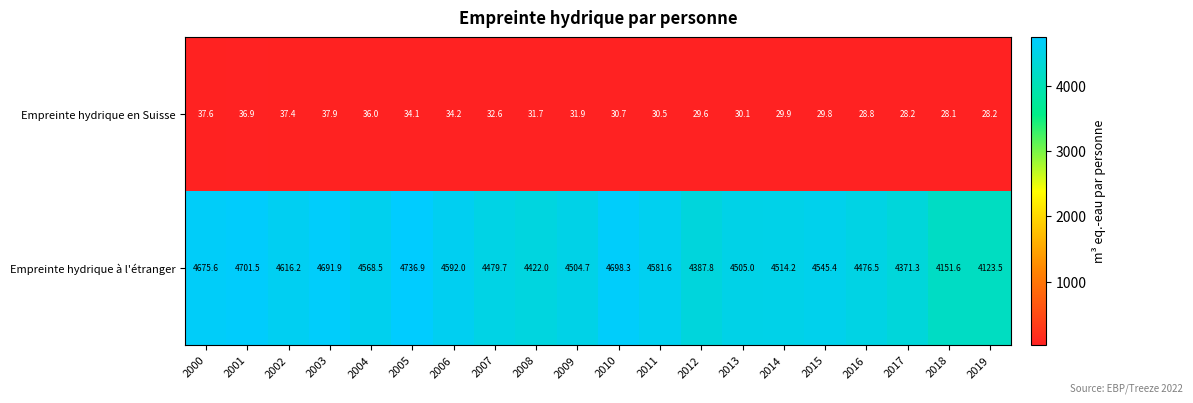

List the labels in order of Empreinte hydrique à l'étranger value, smallest first.

2019, 2018, 2017, 2012, 2008, 2016, 2007, 2009, 2013, 2014, 2015, 2004, 2011, 2006, 2002, 2000, 2003, 2010, 2001, 2005